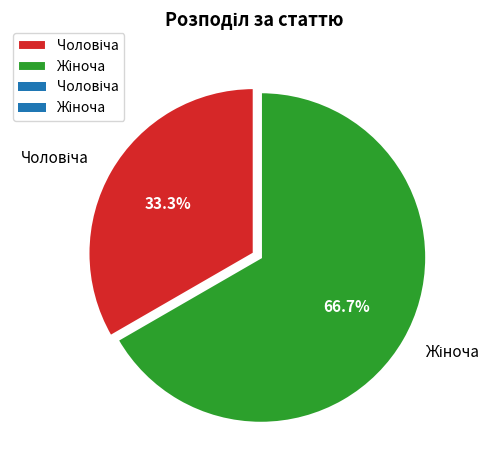

Is there a majority slice in this chart?

Yes